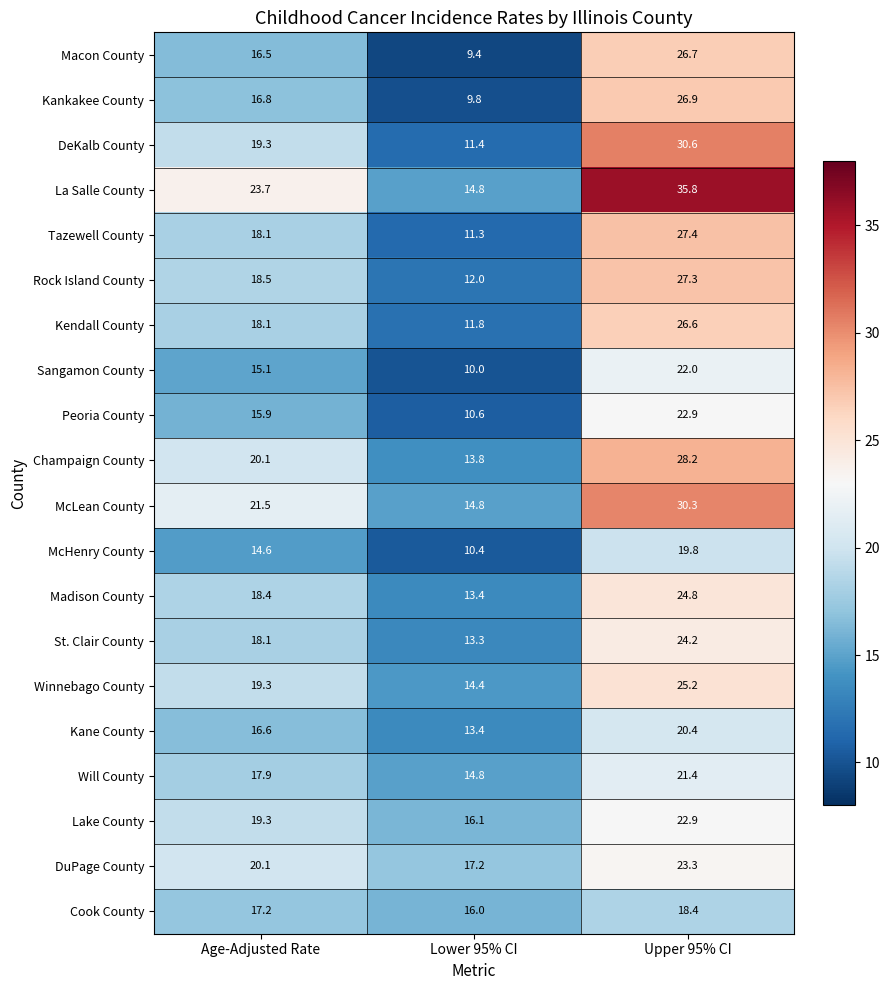

What value does the Peoria County series have at Age-Adjusted Rate?

15.9